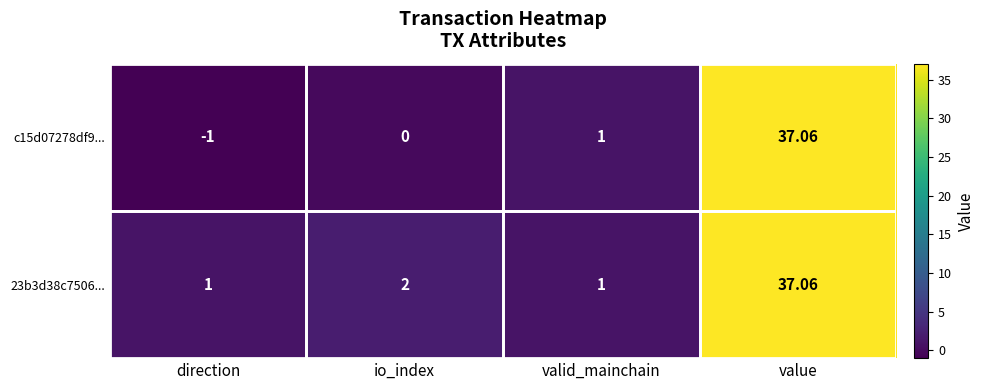

Which category has the lowest value in the c15d07278df9... series?

direction